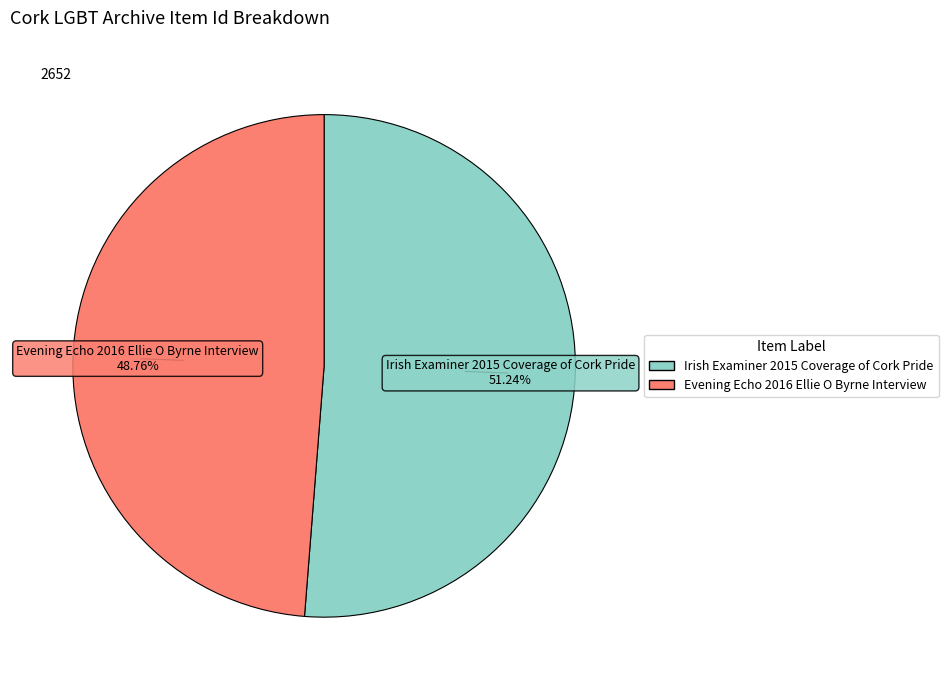

True or false: Evening Echo 2016 Ellie O Byrne Interview accounts for 35% of the total.

False